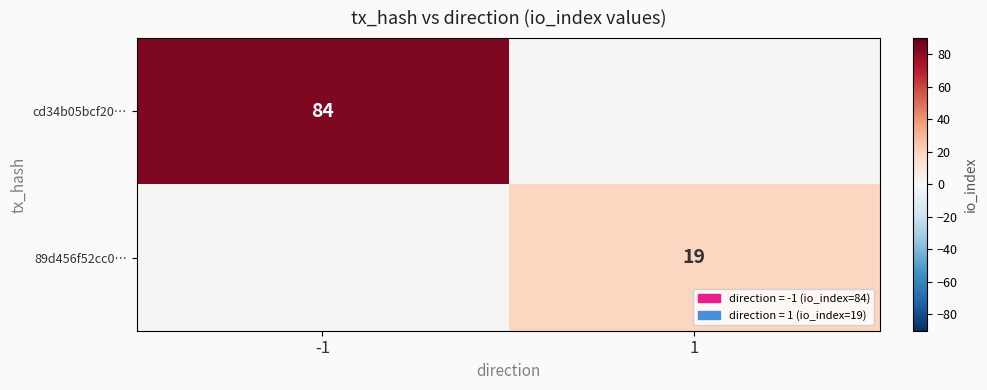

True or false: 89d456f52cc0… has a value of 19 at 1.

True